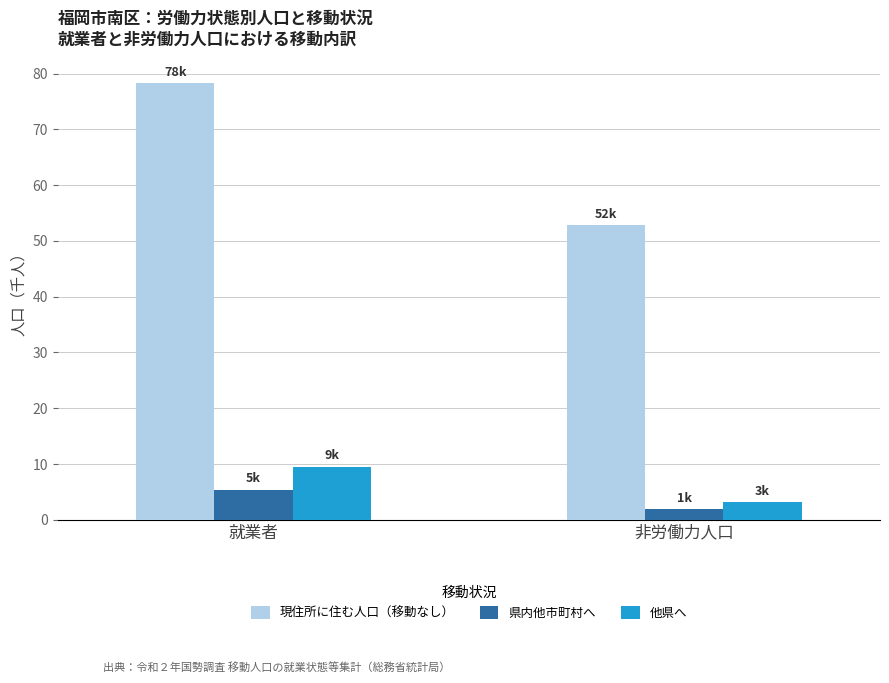

What is the label of the 1st bar from the right?

非労働力人口